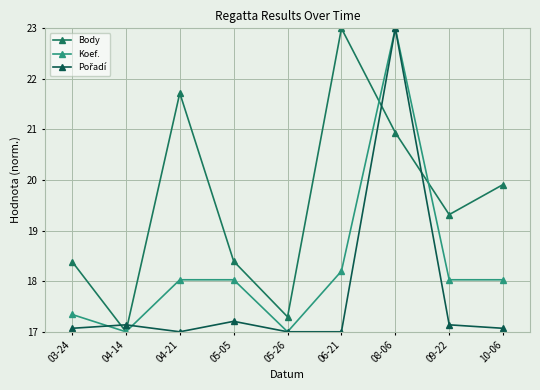

Count the number of categories in the chart.

9